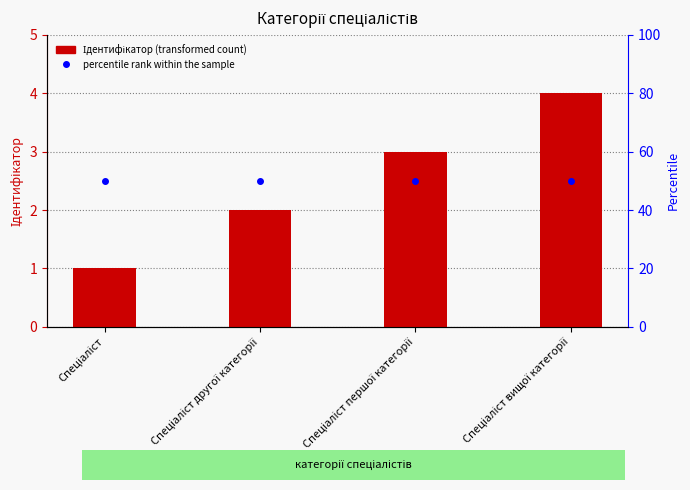

Is the value of Ідентифікатор at Спеціаліст першої категорії greater than the value of percentile rank within the sample at Спеціаліст?

No